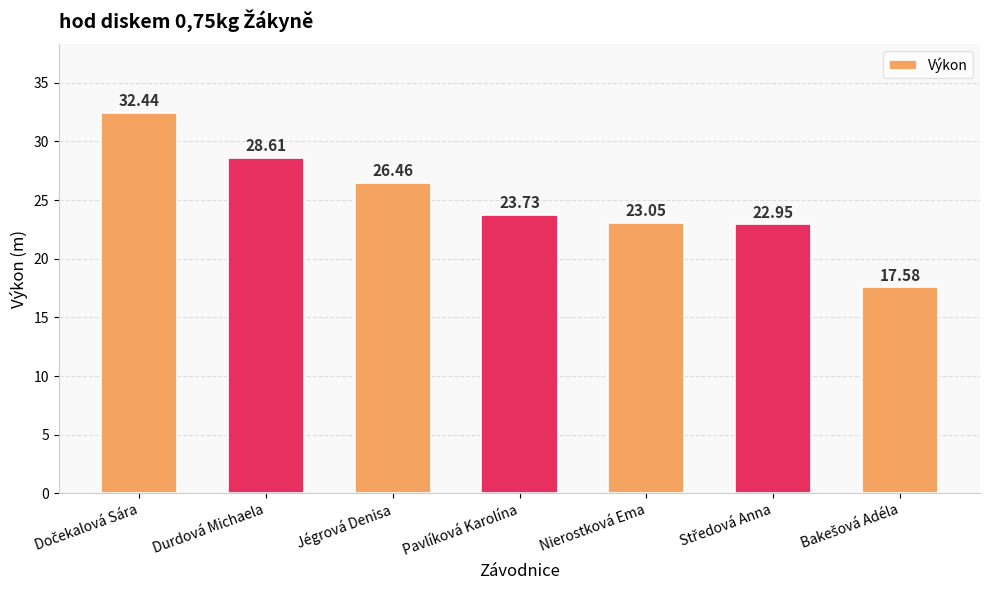

Where is the data nearest to the value 25?

Pavlíková Karolína